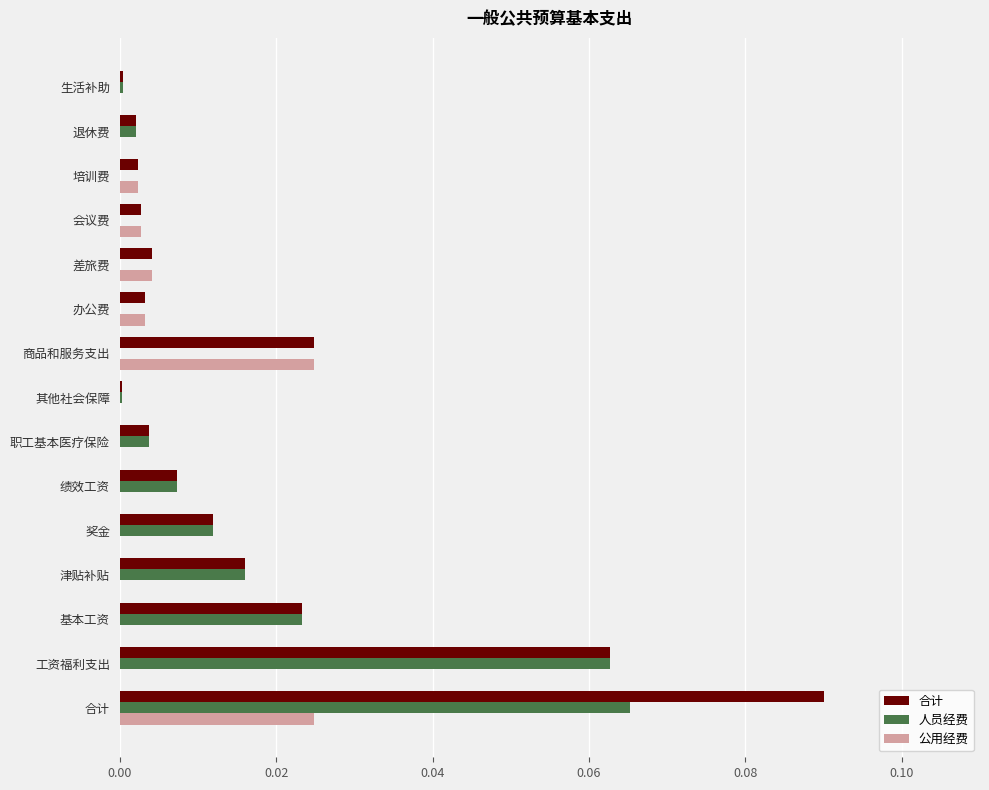

How many categories are shown in the chart?

15